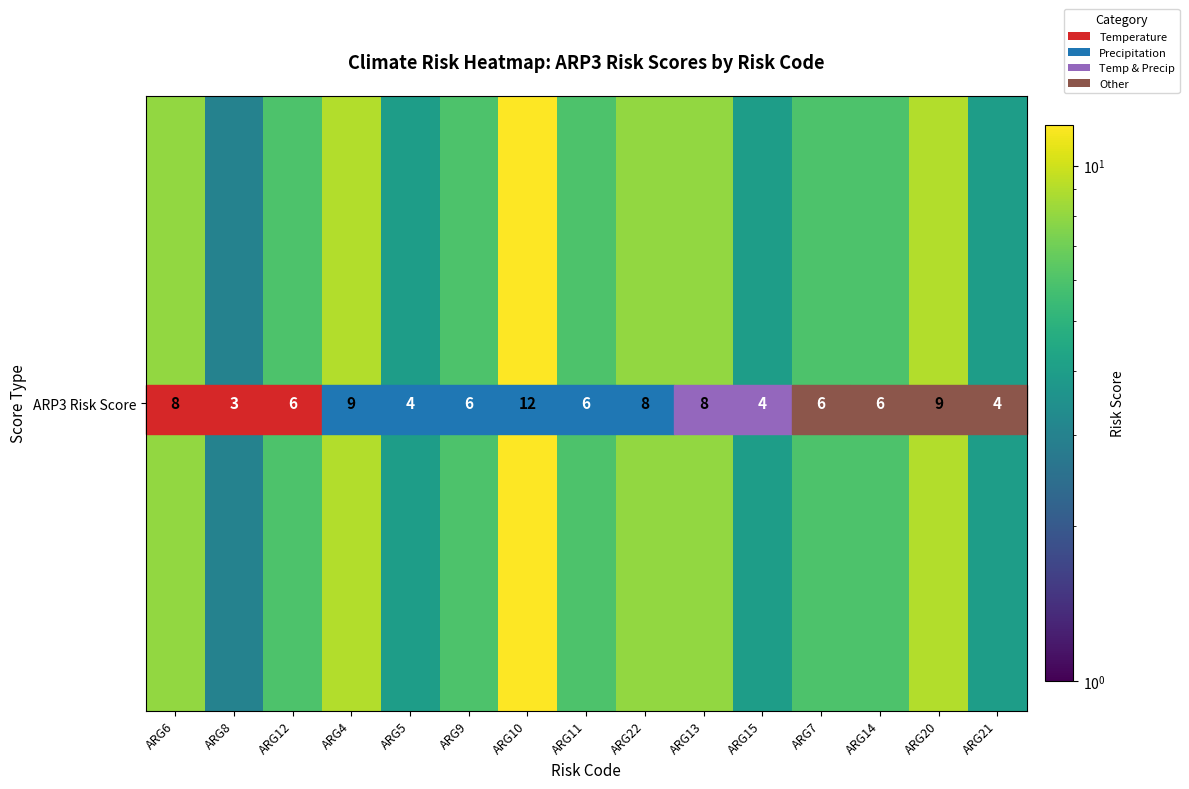

Reading left to right, extract all data points from this chart.

8	3	6	9	4	6	12	6	8	8	4	6	6	9	4